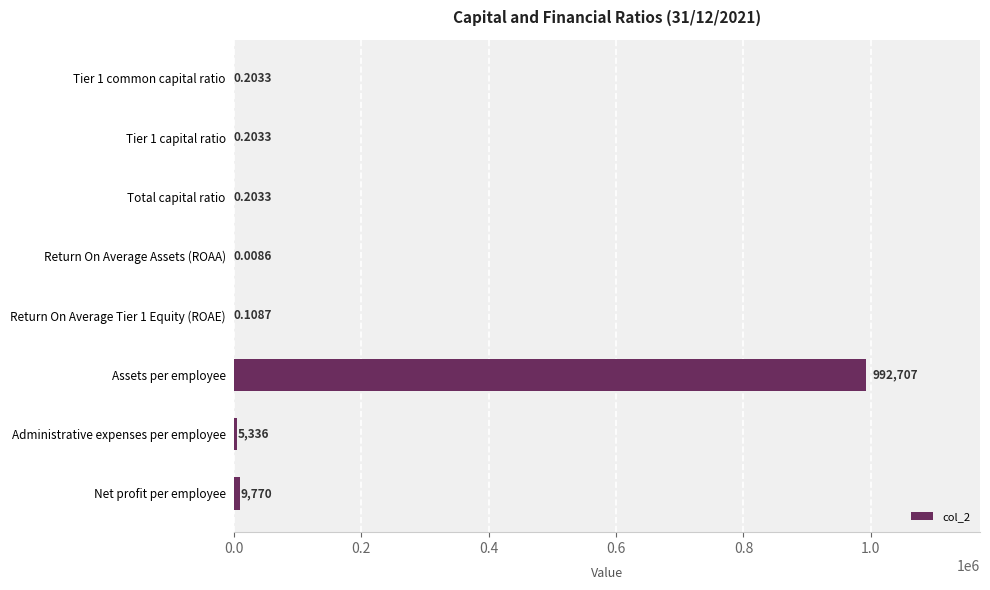

What is the sum of the values at Assets per employee and Net profit per employee?

1002477.0